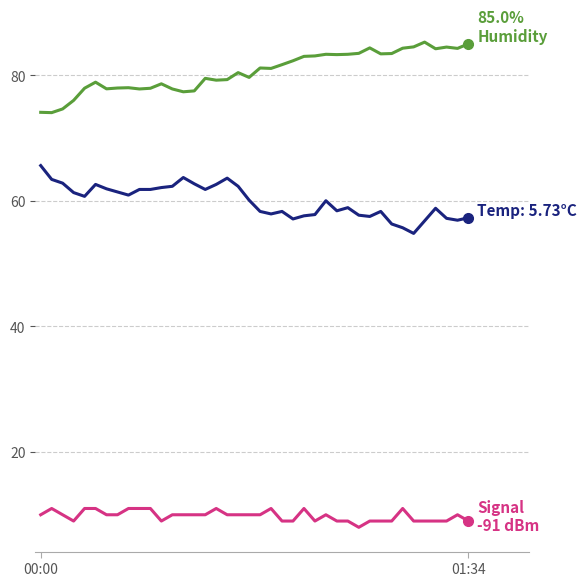

What is the minimum value shown in the chart?

8.0